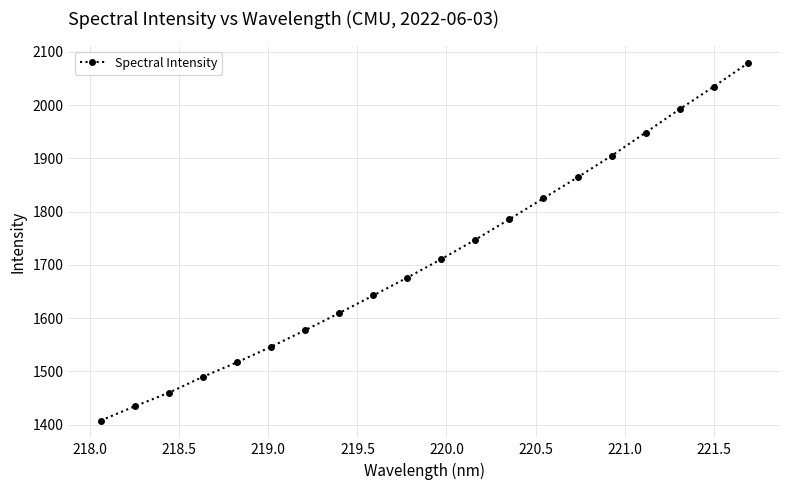

What is the difference between the second highest and second lowest values?

599.9